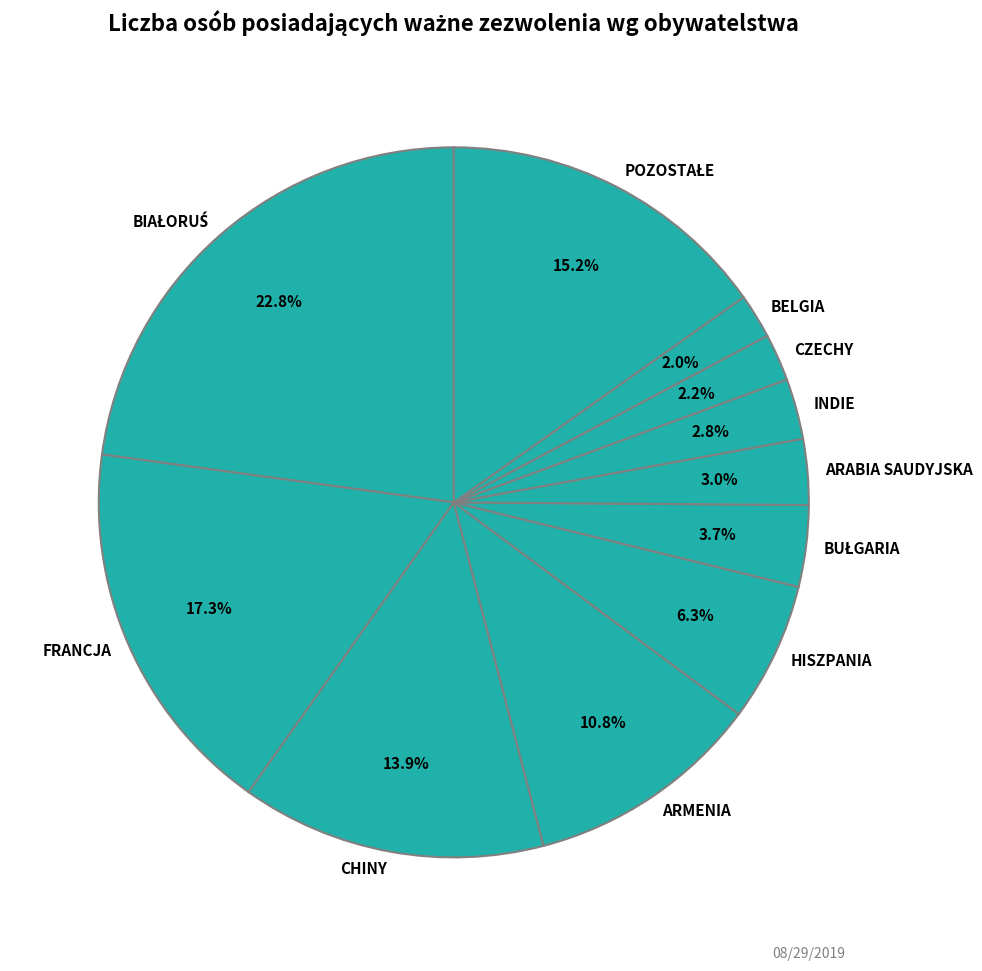

Which has a higher value, BELGIA or HISZPANIA?

HISZPANIA